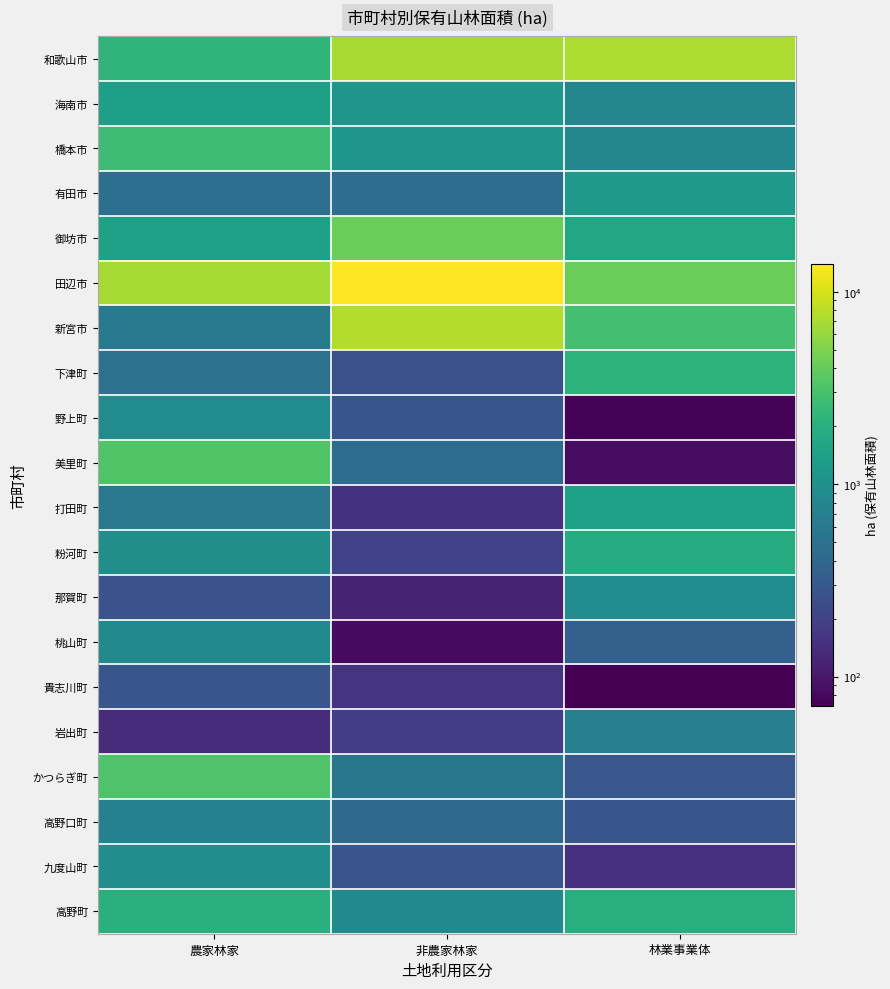

What is the minimum value shown in the chart?

70.7